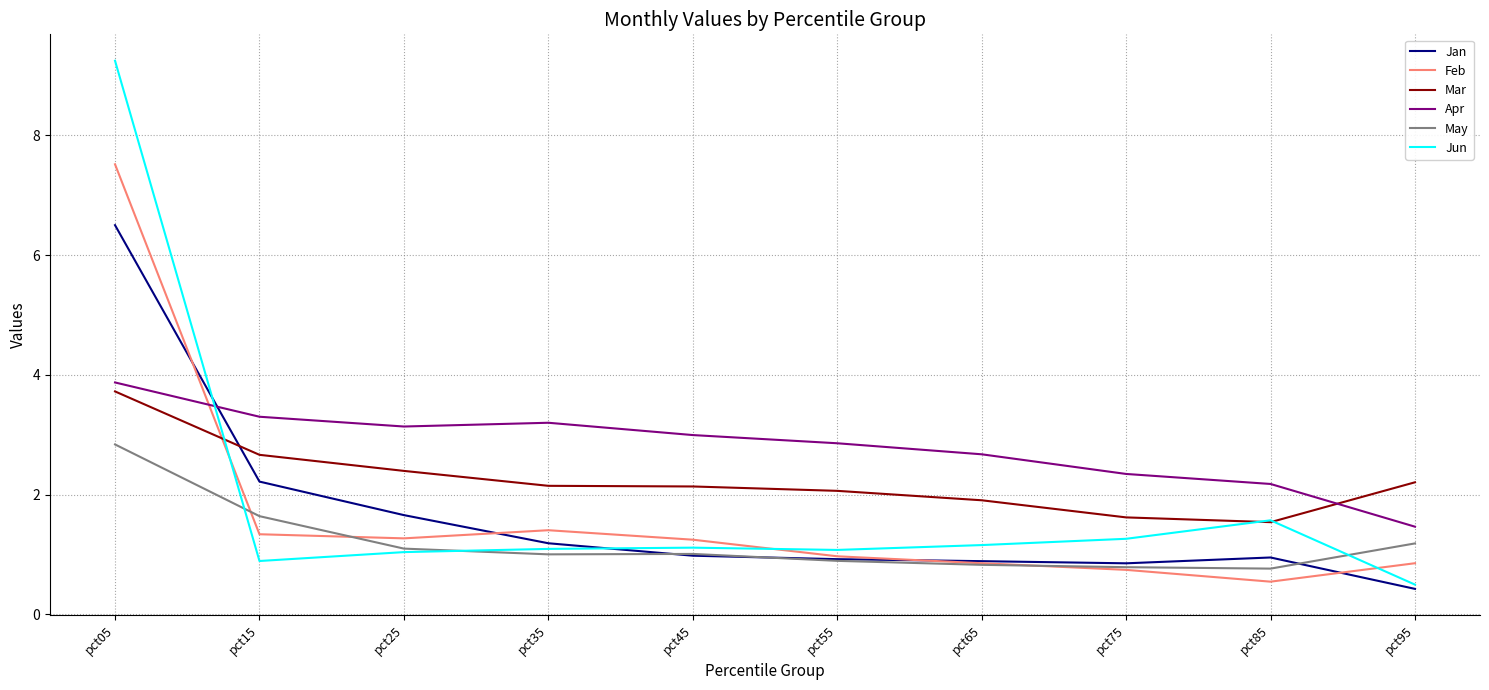

What is the total value across all series at pct75?

7.6